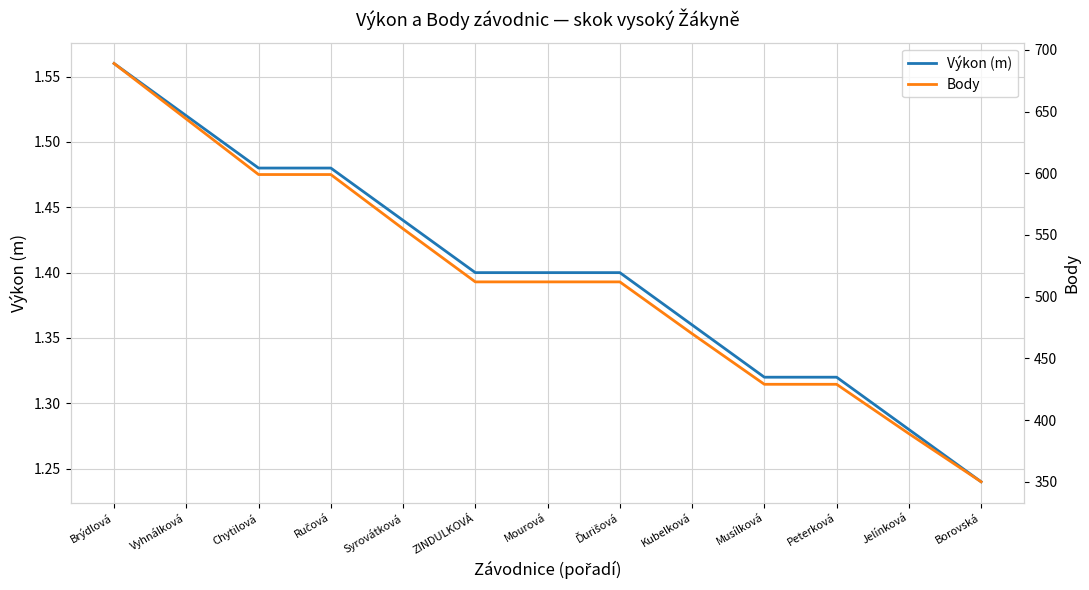

Which label corresponds to the largest value in the chart?

Brýdlová